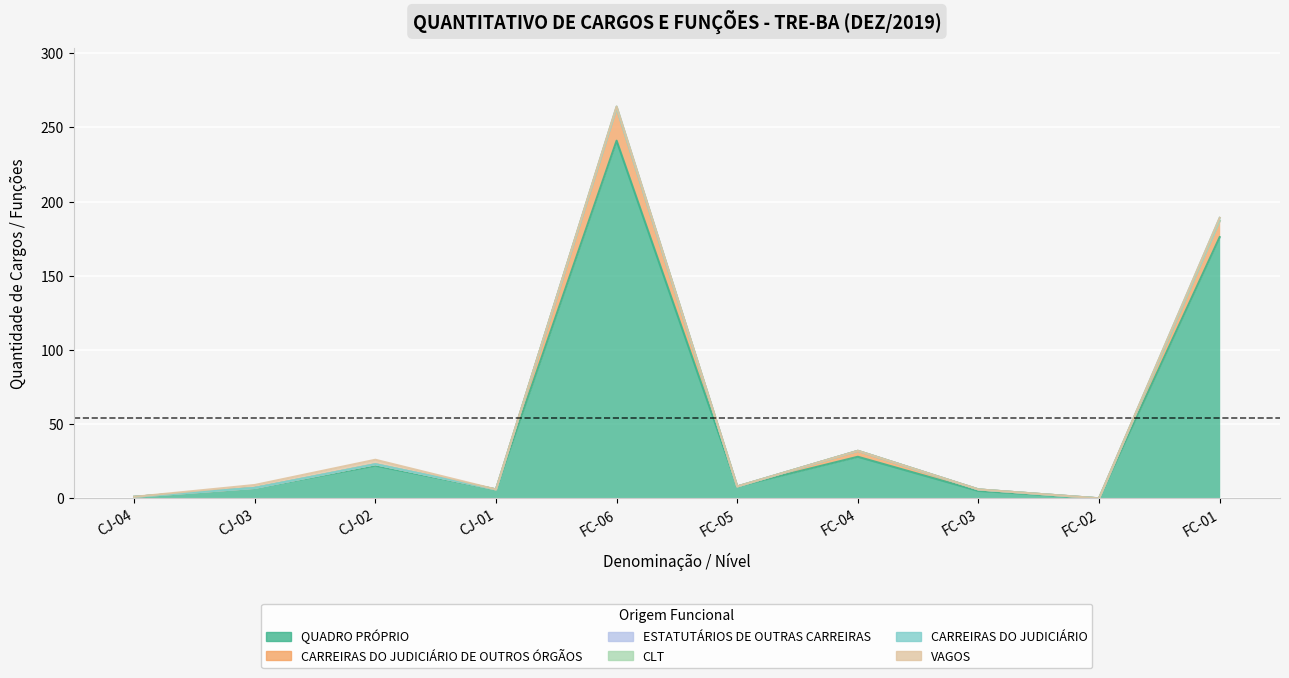

At how many categories does at least one series exceed 207?

1